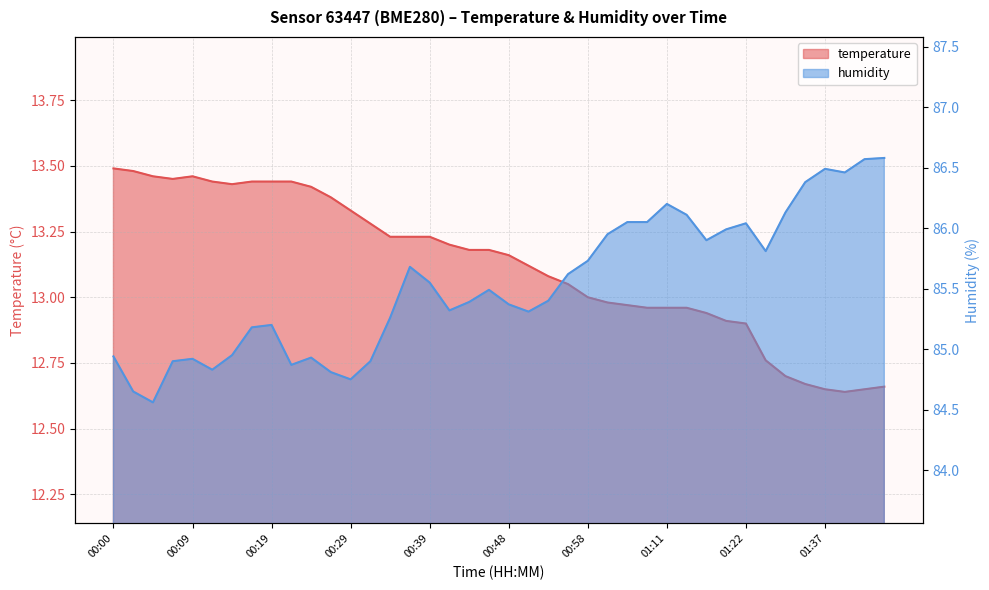

True or false: humidity and temperature cross at least once.

False